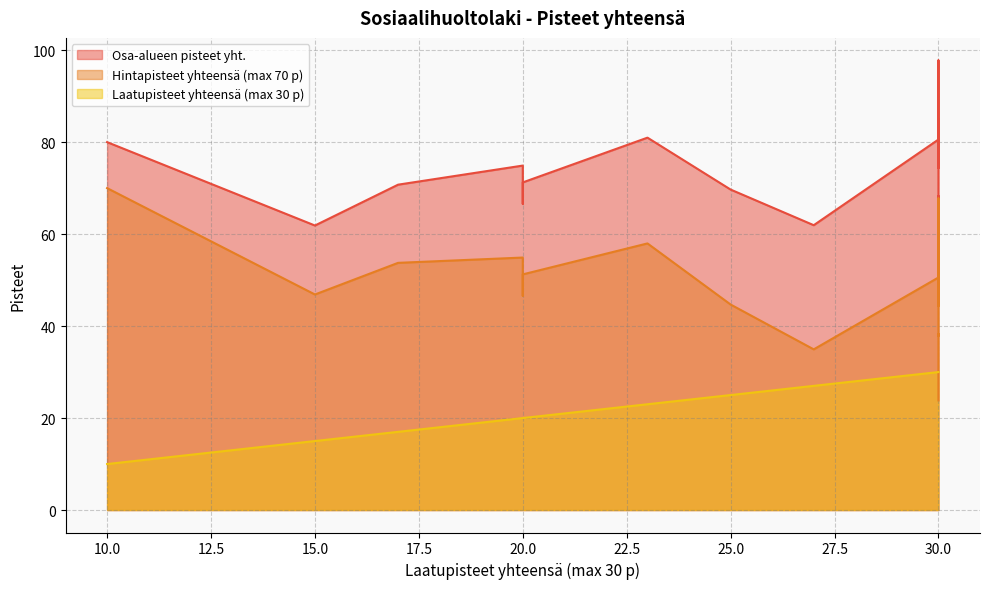

At how many categories does at least one series exceed 66?

17